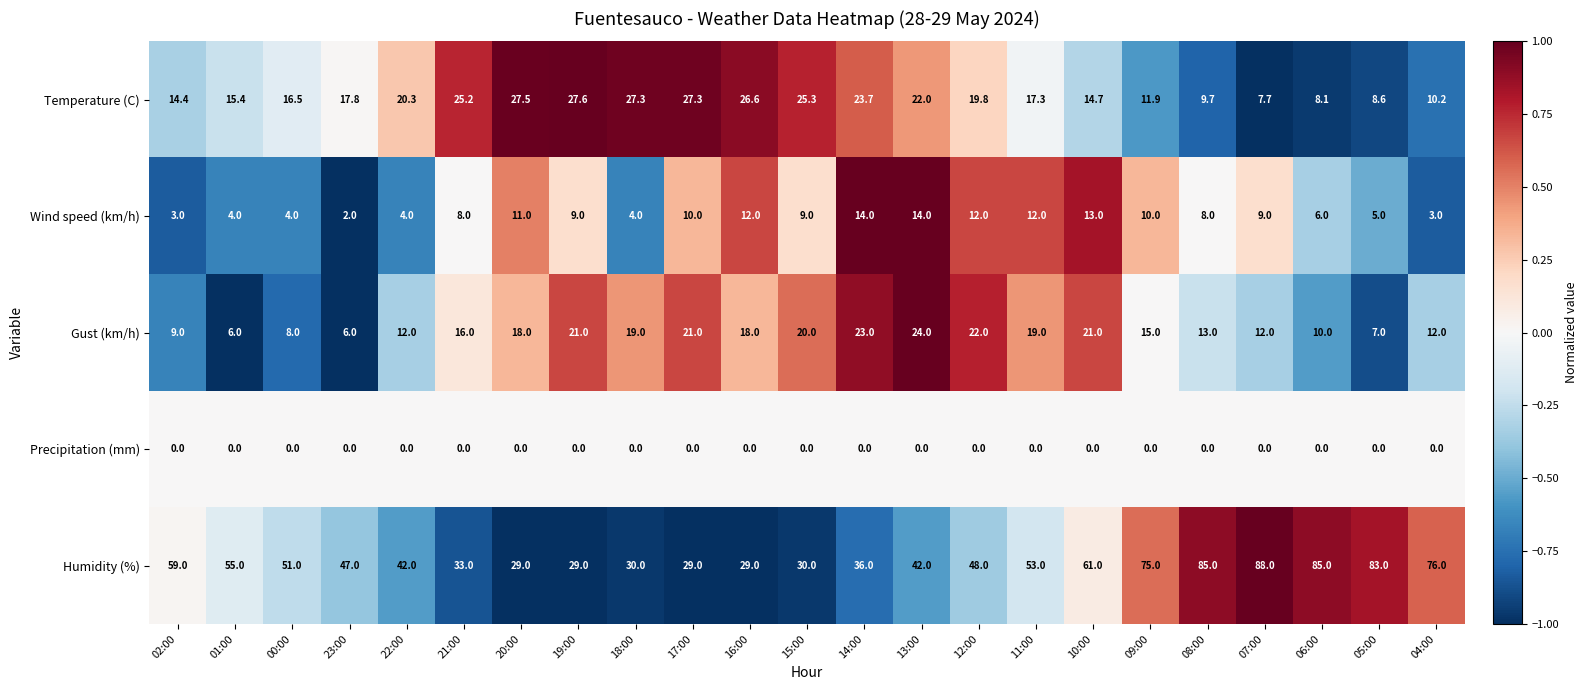

At which label does Wind speed (km/h) first exceed 9?

20:00